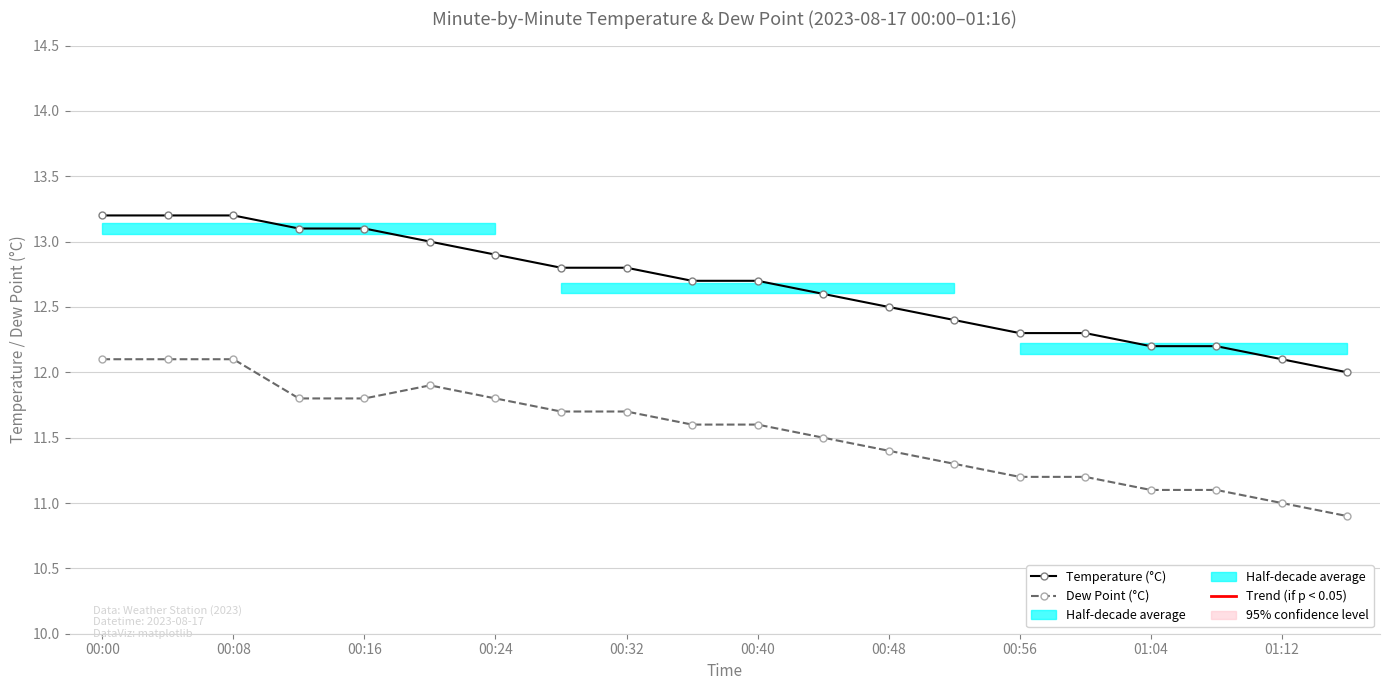

How many lines are shown in the chart?

2